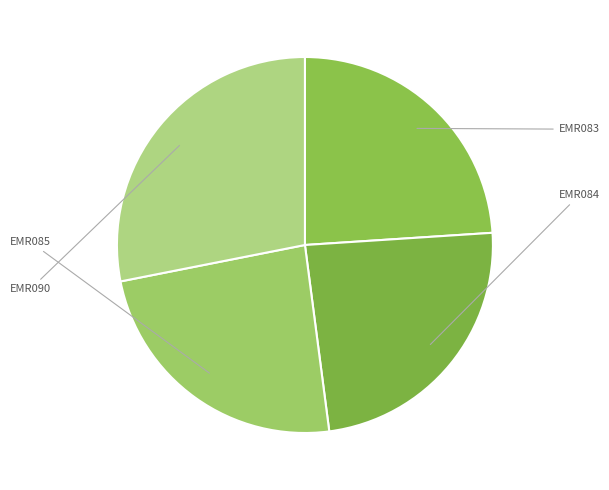

How many slices are in this pie chart?

4